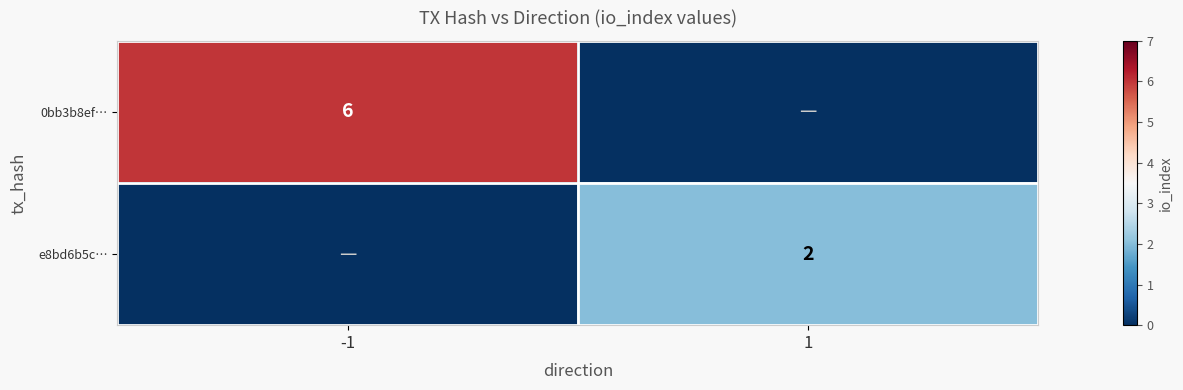

Is the value of e8bd6b5c… at 1 greater than the value of 0bb3b8ef… at -1?

No